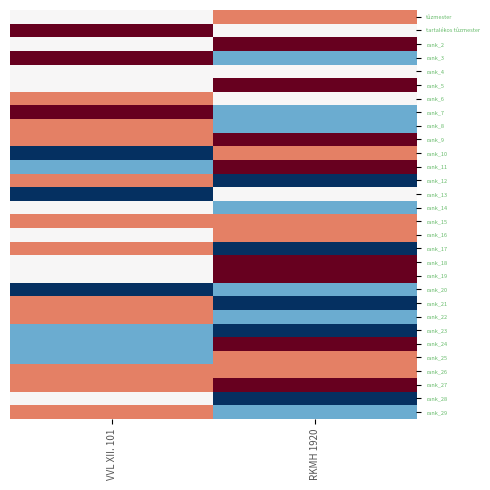

What is the difference between the highest and lowest values at RKMH 1920?

4